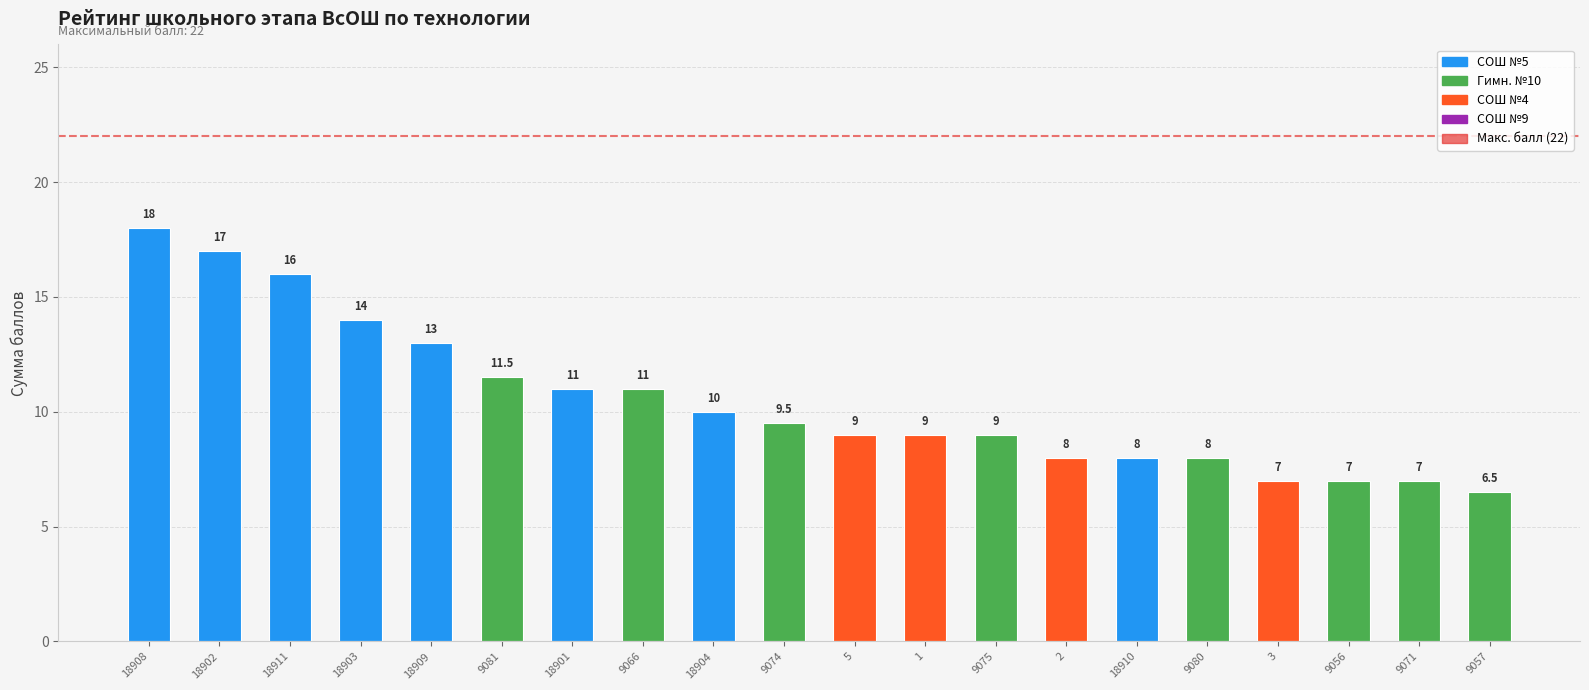

Reading right to left, transcribe all the data shown in this chart.

6.5	7.0	7.0	7.0	8.0	8.0	8.0	9.0	9.0	9.0	9.5	10.0	11.0	11.0	11.5	13.0	14.0	16.0	17.0	18.0